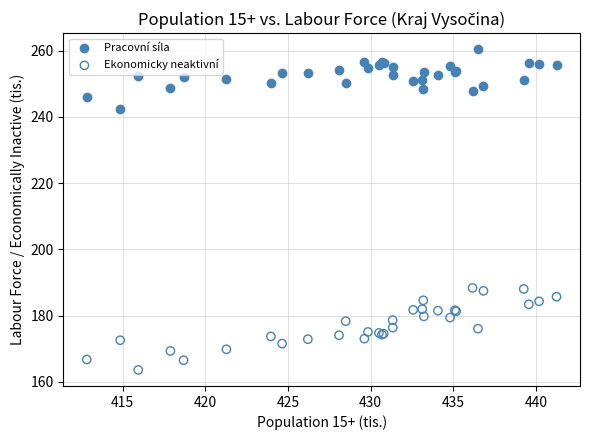

Which series reaches the maximum Y coordinate?

Pracovní síla